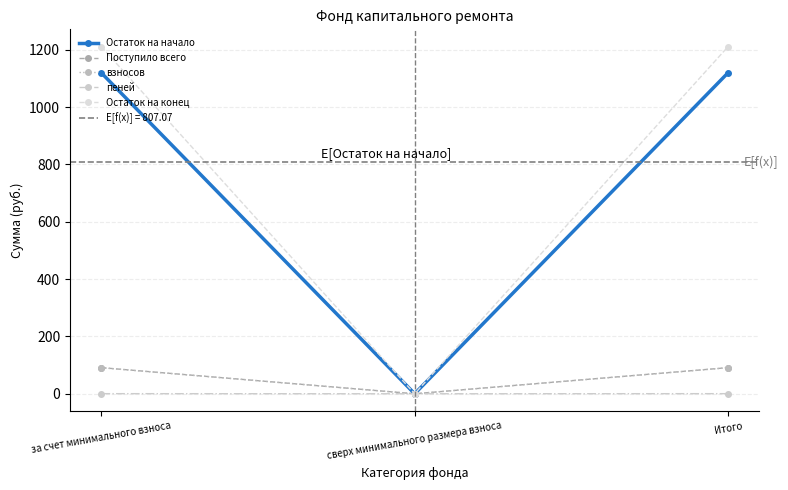

List the labels in order of взносов value, largest first.

за счет минимального взноса, Итого, сверх минимального размера взноса